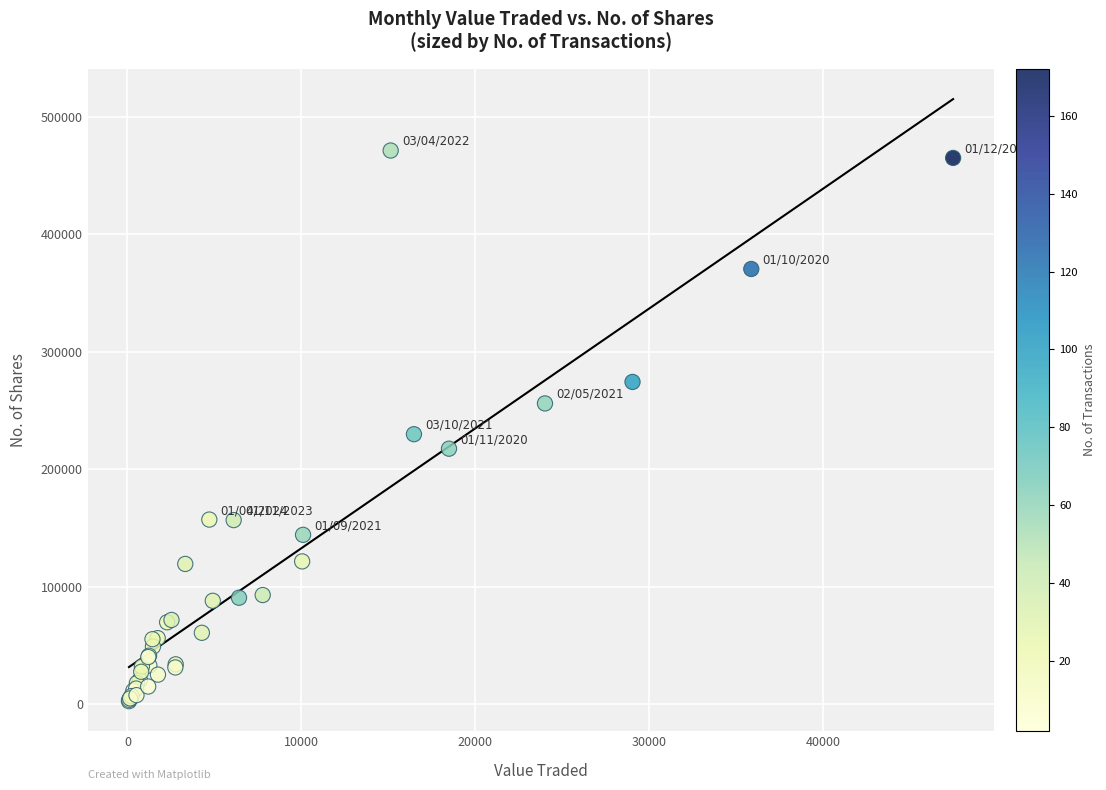

What Y value in the scatter plot is closest to 236802?

229691